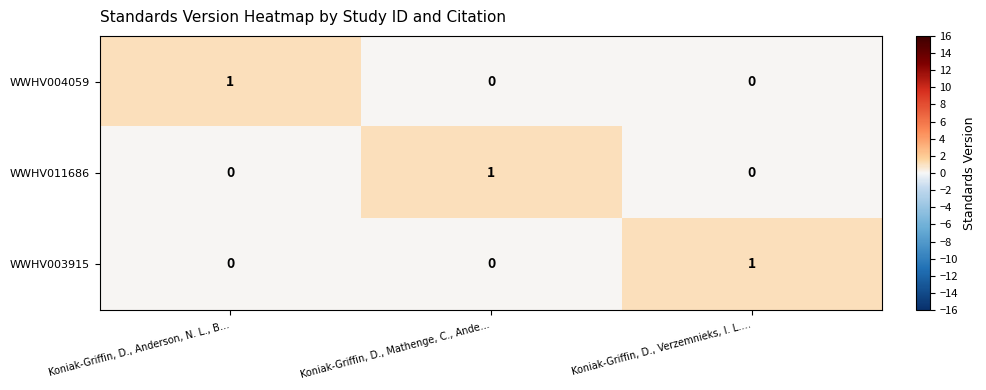

The value of WWHV011686 at Koniak-Griffin, D., Anderson, N. L., B… is 0. True or false?

True